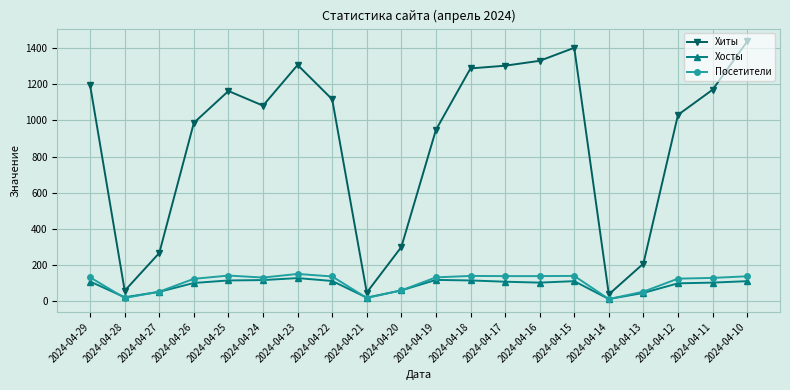

What are all the series names shown in the legend?

Хиты, Хосты, Посетители